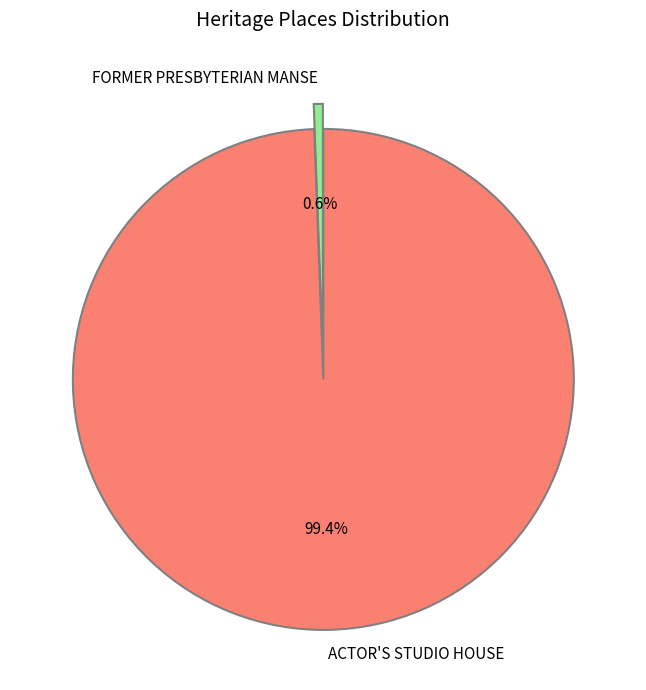

The FORMER PRESBYTERIAN MANSE slice represents 1% of the pie. True or false?

True